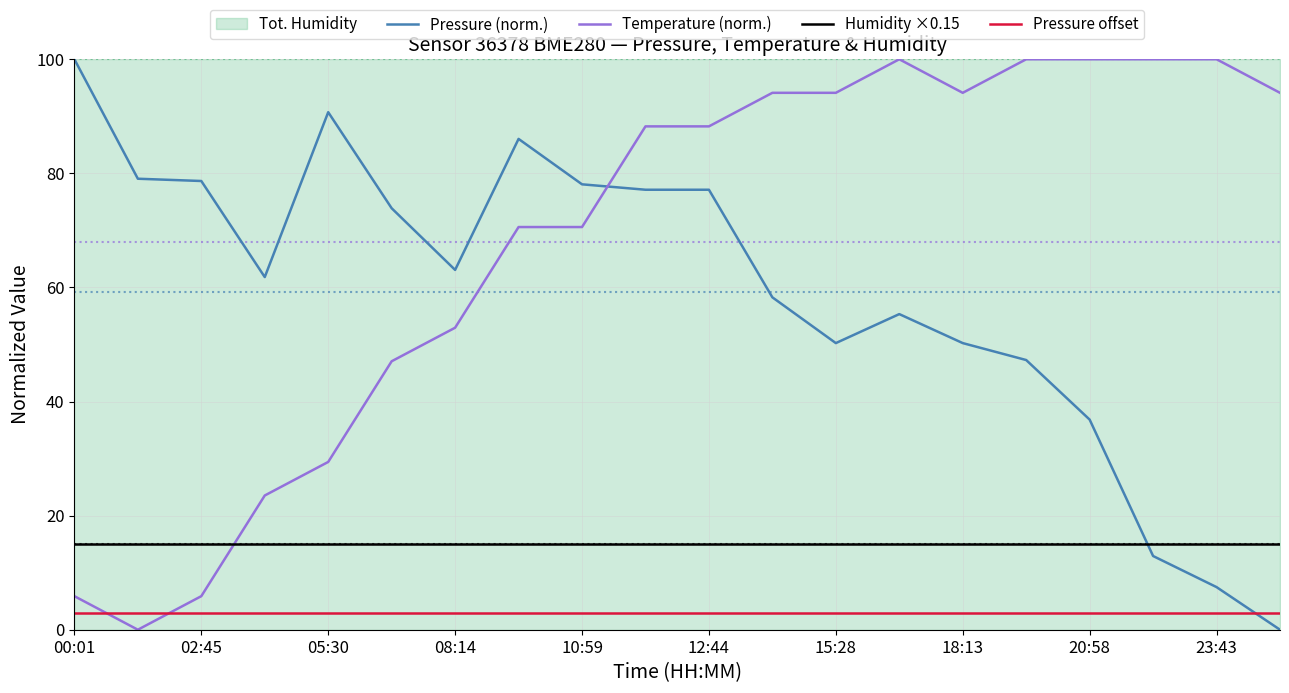

What is the approximate value of Temperature (norm.) at 18:13?

94.1